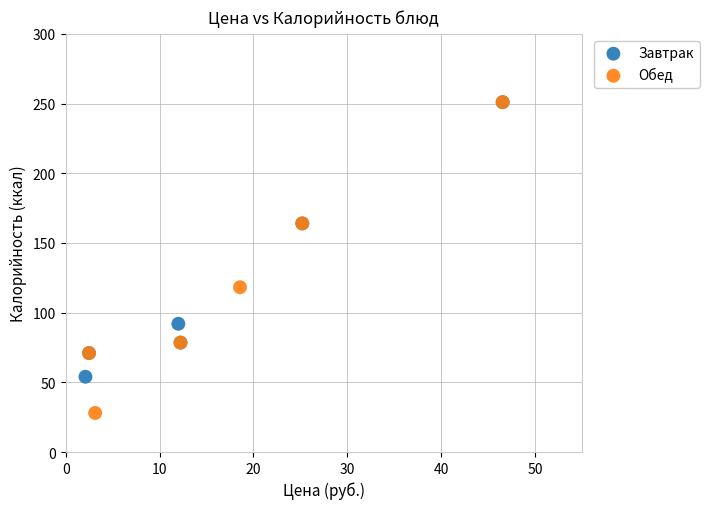

Which series has the widest spread of Y values?

Обед